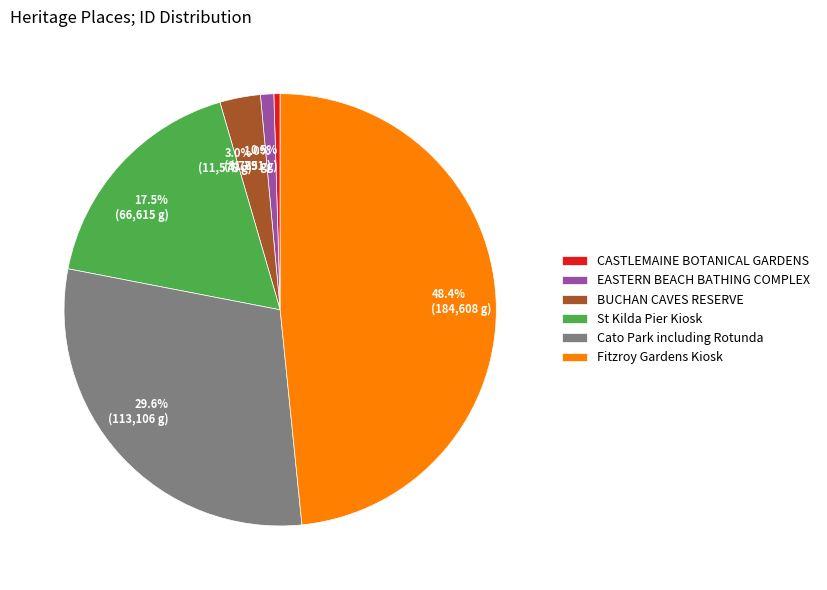

Does any single category account for the majority?

No